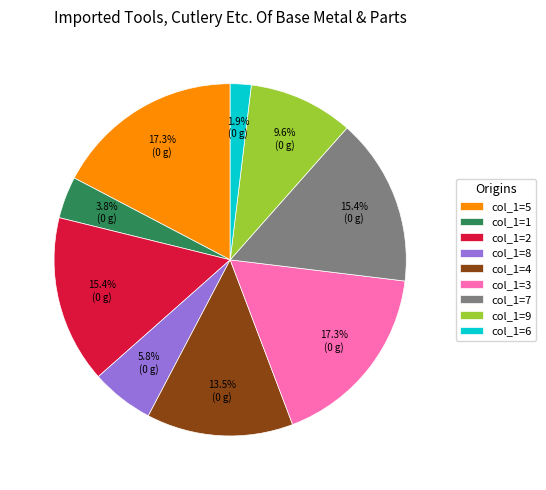

Does col_1=2 represent more than half of the total?

No